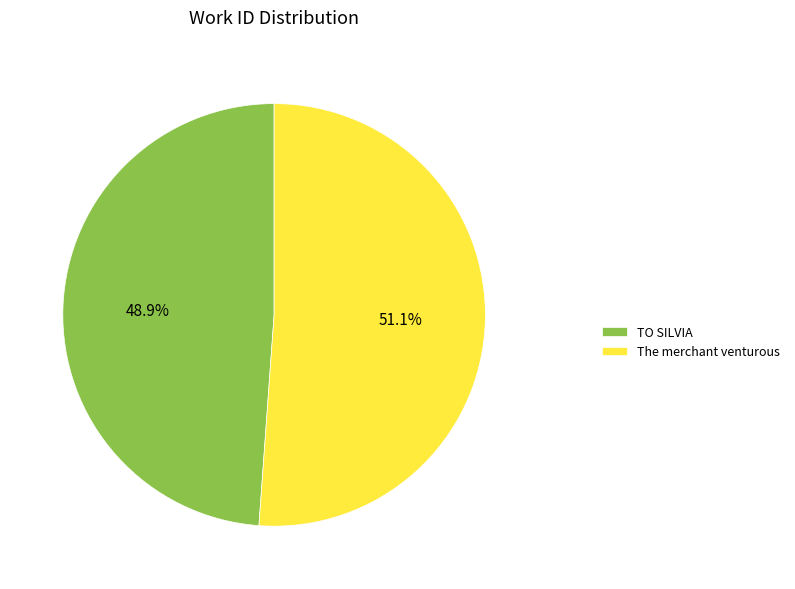

The The merchant venturous slice represents 51% of the pie. True or false?

True